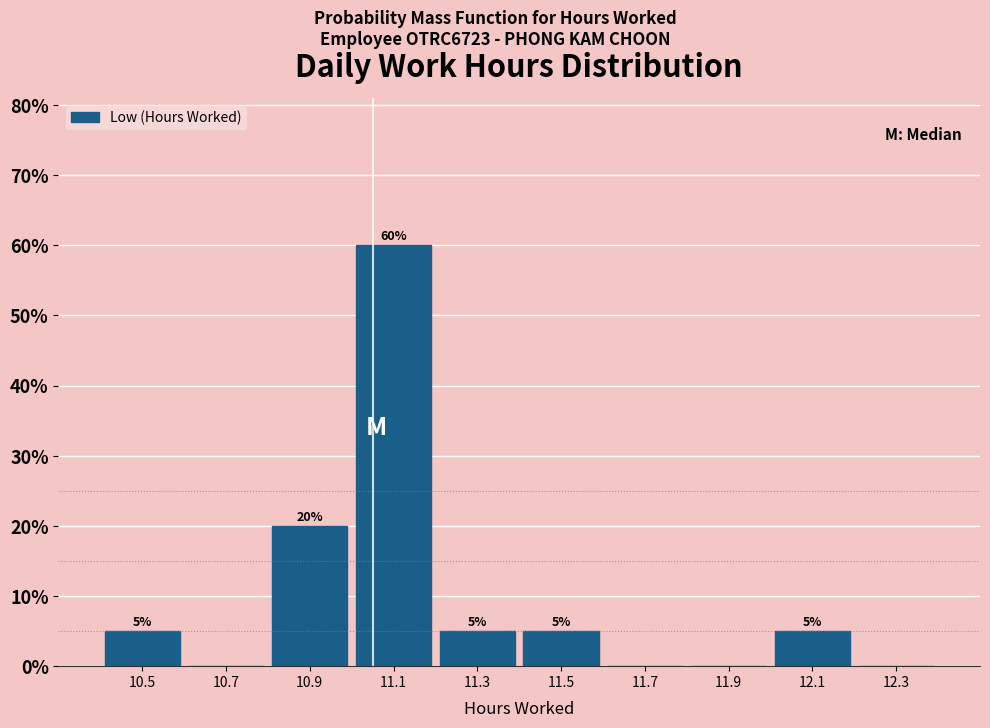

Over which range of the x-axis is the bar tallest?

11.0 to 11.2